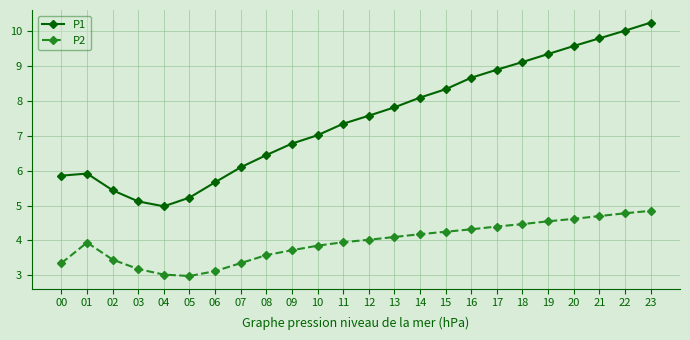

Which series has the widest spread of values?

P1